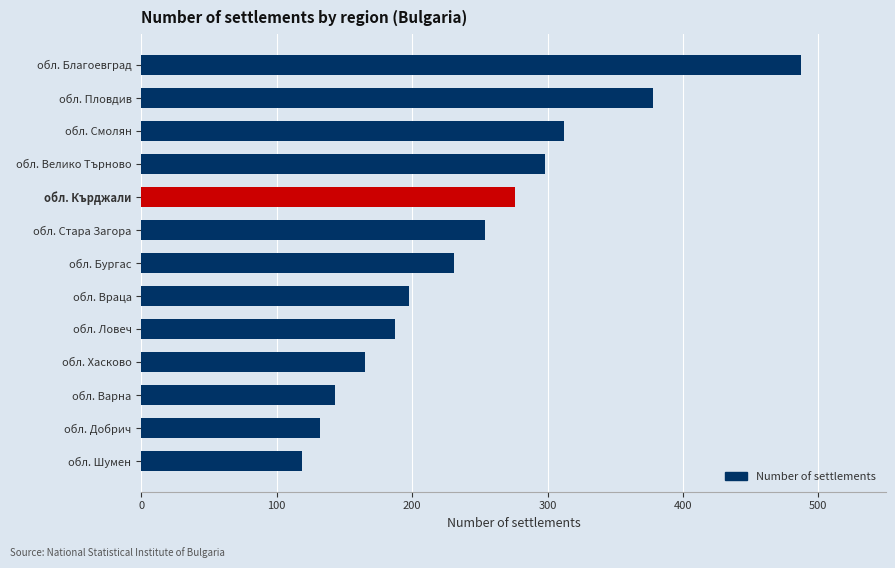

How many data points are less than 231?

6